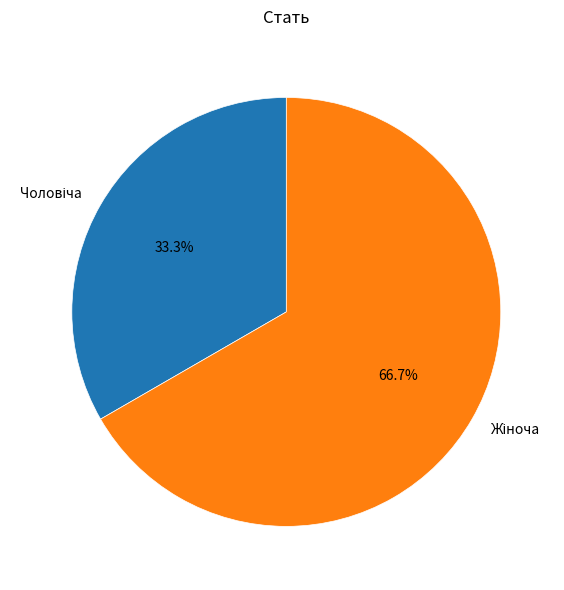

Does any single category account for the majority?

Yes